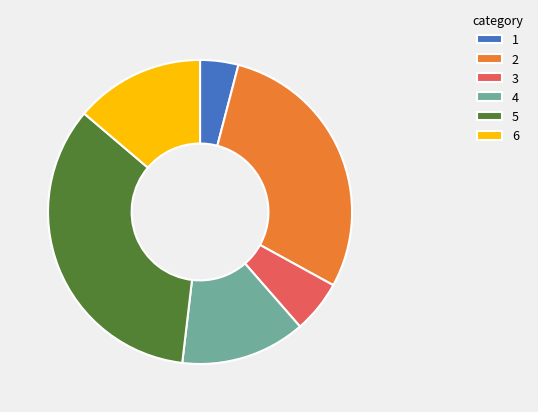

Which has a higher value, 1 or 6?

6